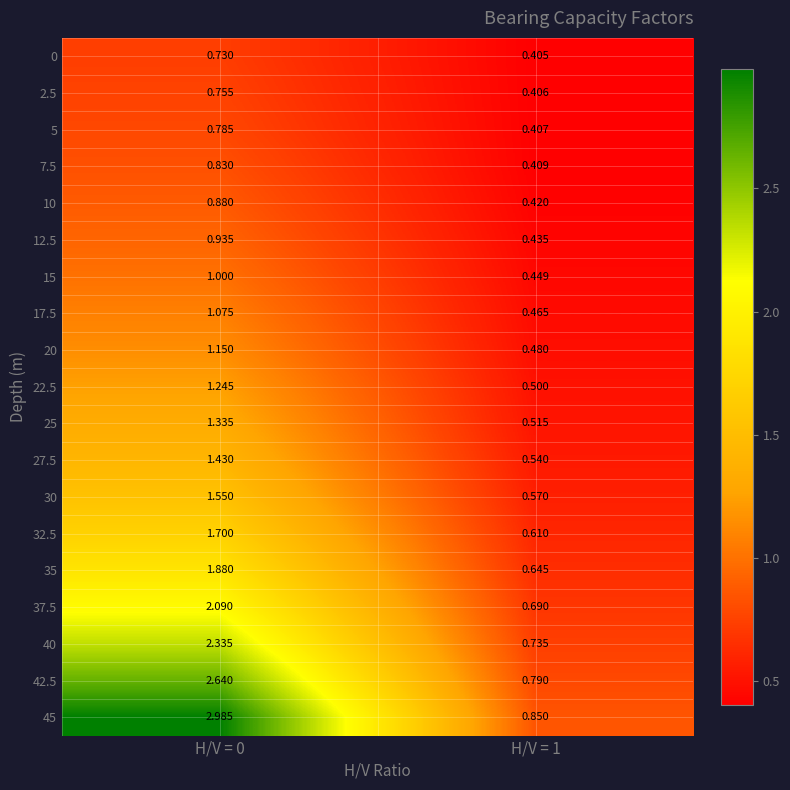

List the series in order of their peak value, highest first.

45, 42.5, 40, 37.5, 35, 32.5, 30, 27.5, 25, 22.5, 20, 17.5, 15, 12.5, 10, 7.5, 5, 2.5, 0